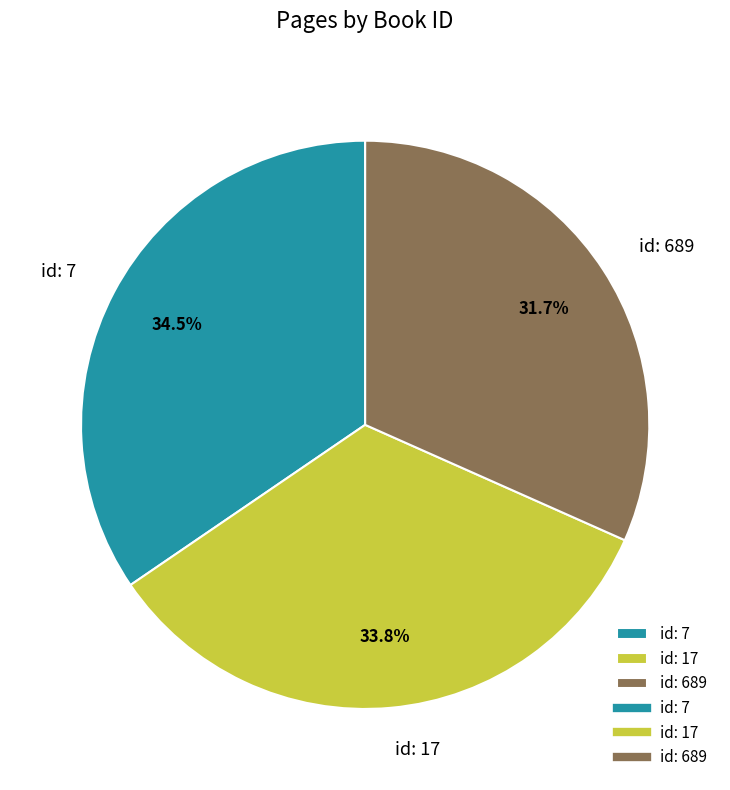

Is there any slice that represents more than half of the pie?

No